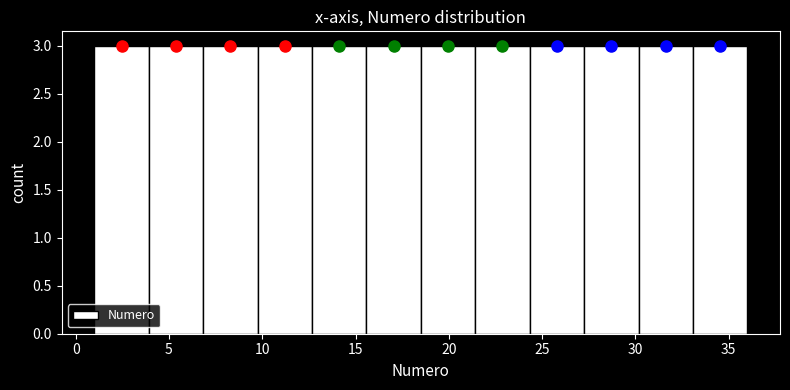

Reading left to right, list every bar in this chart as the range it spans on the x-axis followed by its height. Neither the bar edges nor the heights are printed on the chart, so give them approximately, as read against the axes.

1.0 to 4.0: 3
4.0 to 7.0: 3
7.0 to 10.0: 3
10.0 to 12.5: 3
12.5 to 15.5: 3
15.5 to 18.5: 3
18.5 to 21.5: 3
21.5 to 24.5: 3
24.5 to 27.5: 3
27.5 to 30.0: 3
30.0 to 33.0: 3
33.0 to 36.0: 3